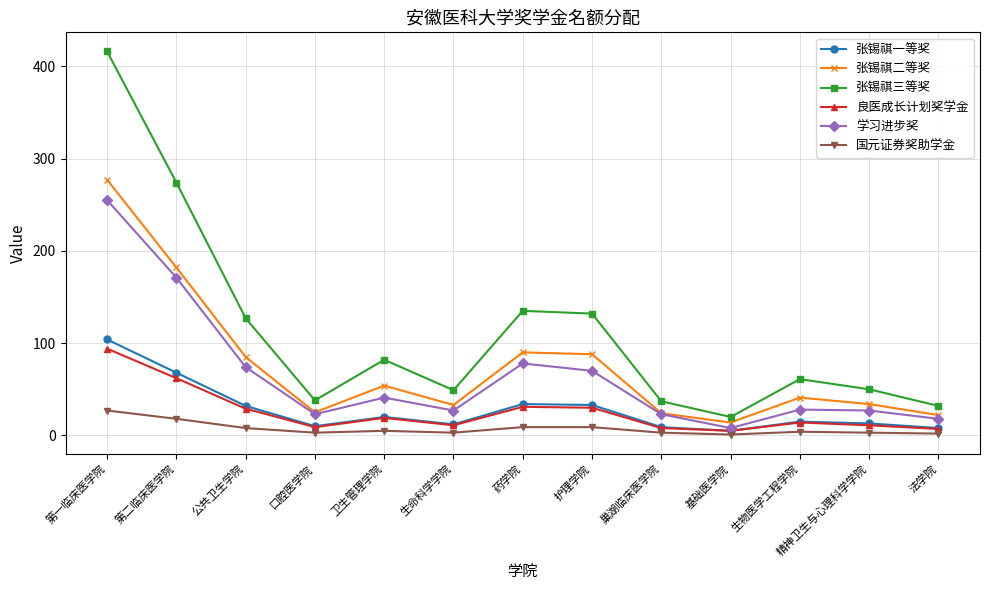

At which category does 张锡祺一等奖 reach its first local peak?

卫生管理学院